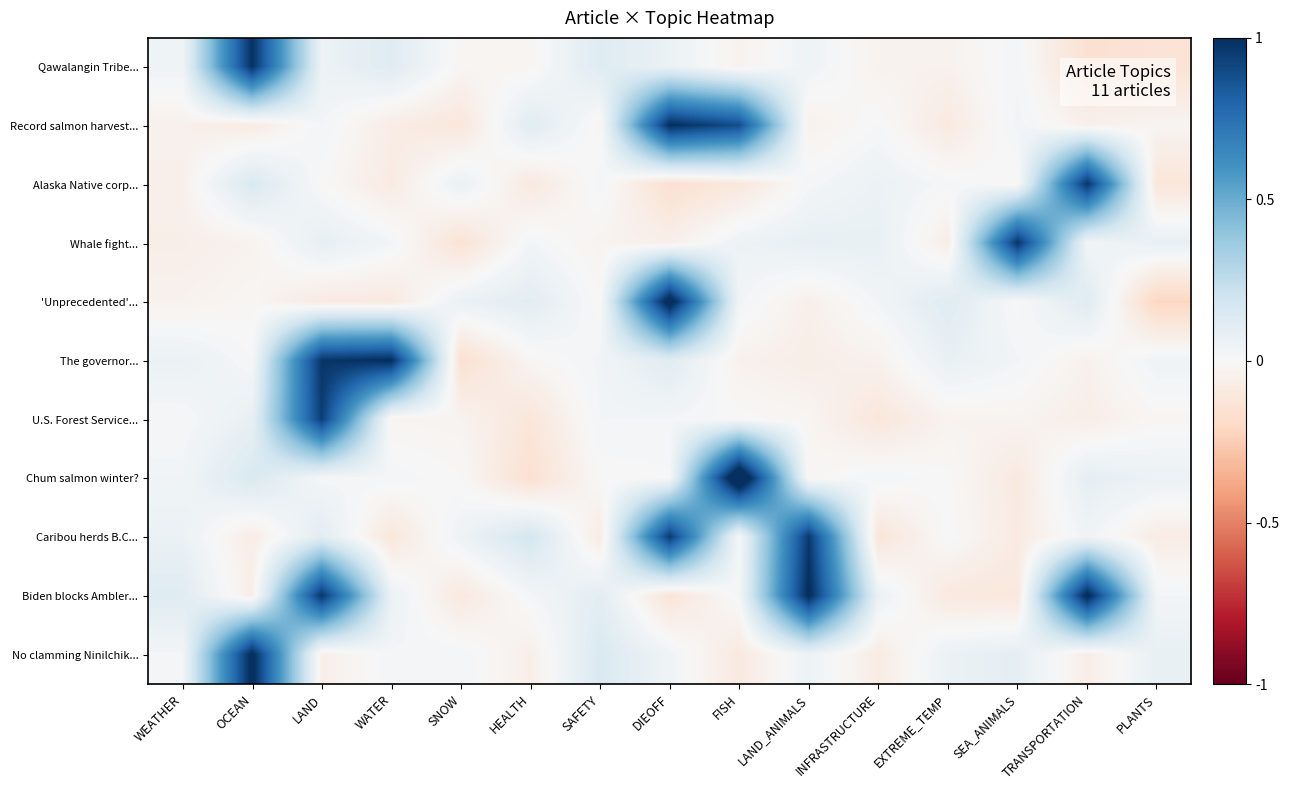

At how many categories does at least one series exceed 0?

15